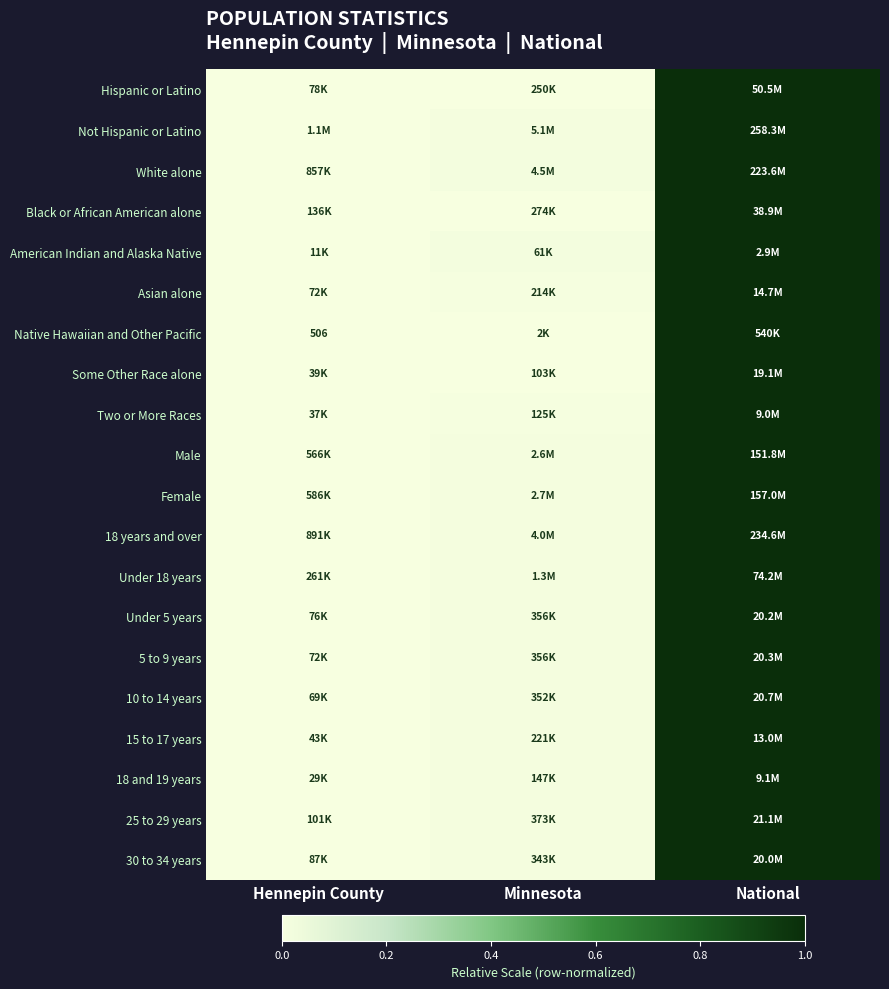

How many categories are shown in the chart?

3